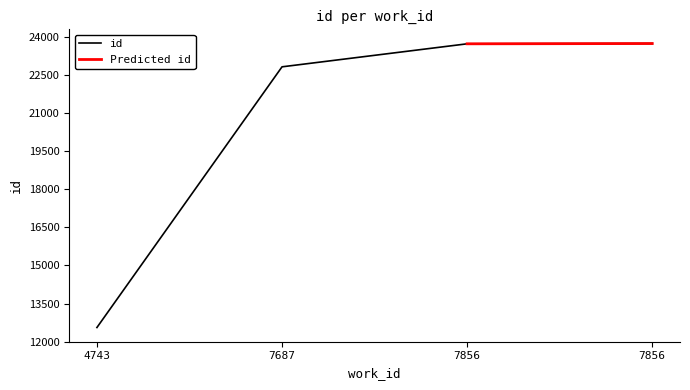

Does the chart have visible grid lines?

No